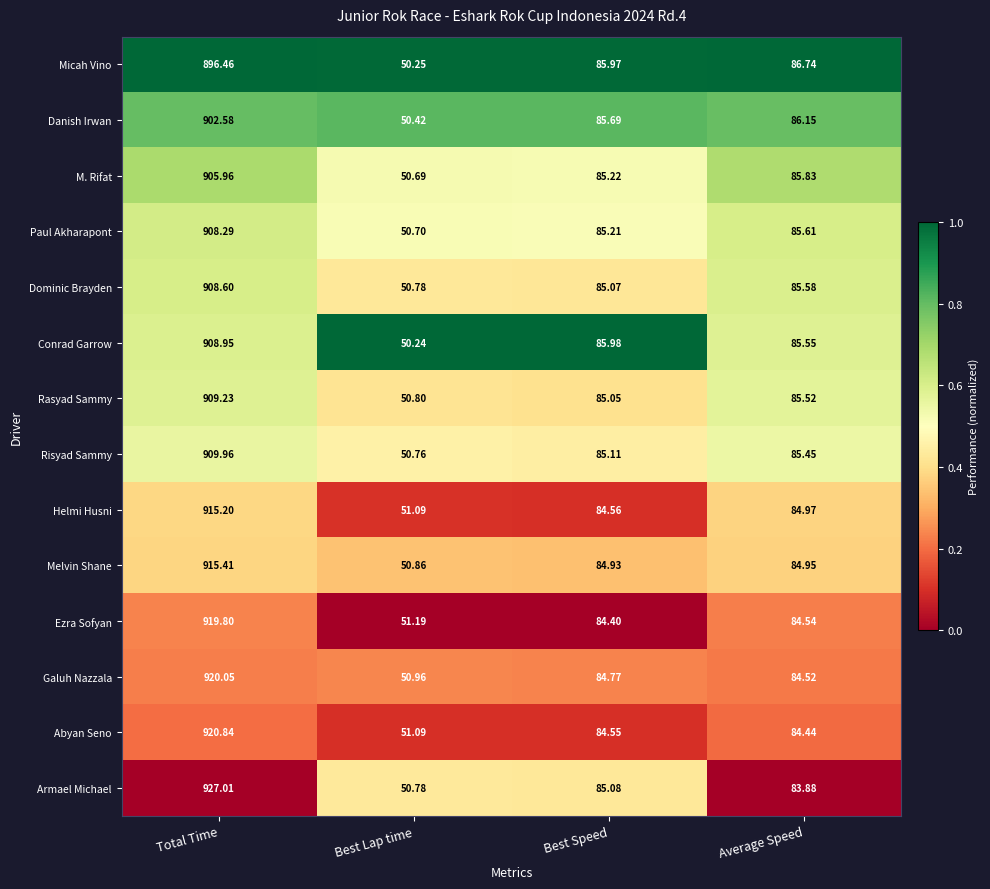

Rank the series at Best Speed from lowest to highest value.

Ezra Sofyan, Abyan Seno, Helmi Husni, Galuh Nazzala, Melvin Shane, Rasyad Sammy, Dominic Brayden, Armael Michael, Risyad Sammy, Paul Akharapont, M. Rifat, Danish Irwan, Micah Vino, Conrad Garrow